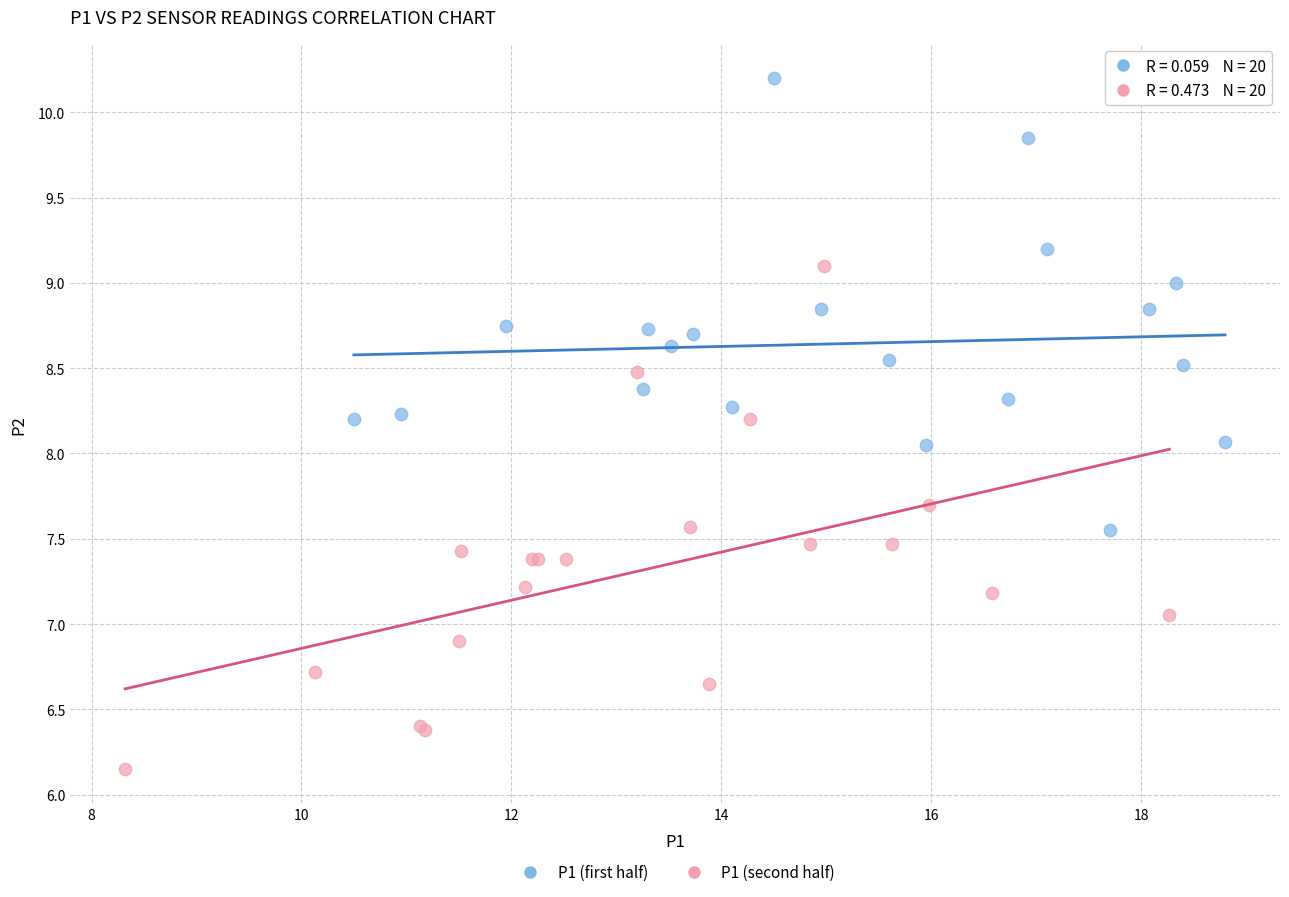

Which series reaches the minimum Y coordinate?

P1 (second half)